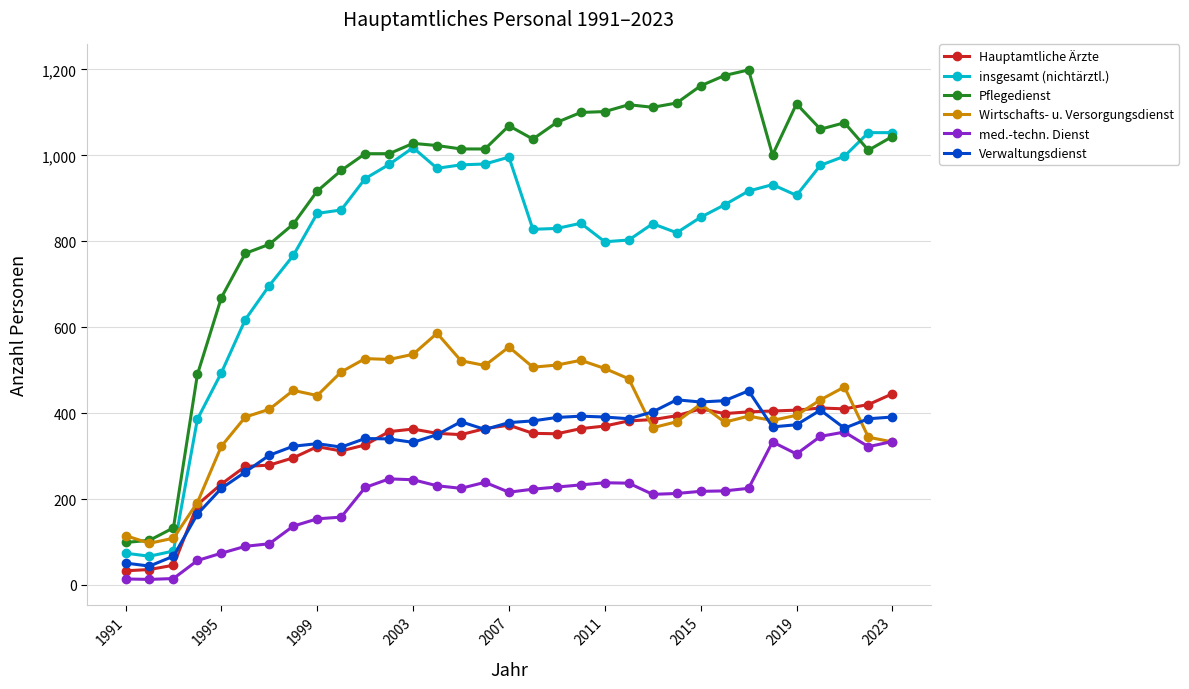

How many values in the Verwaltungsdienst series are below 368?

16